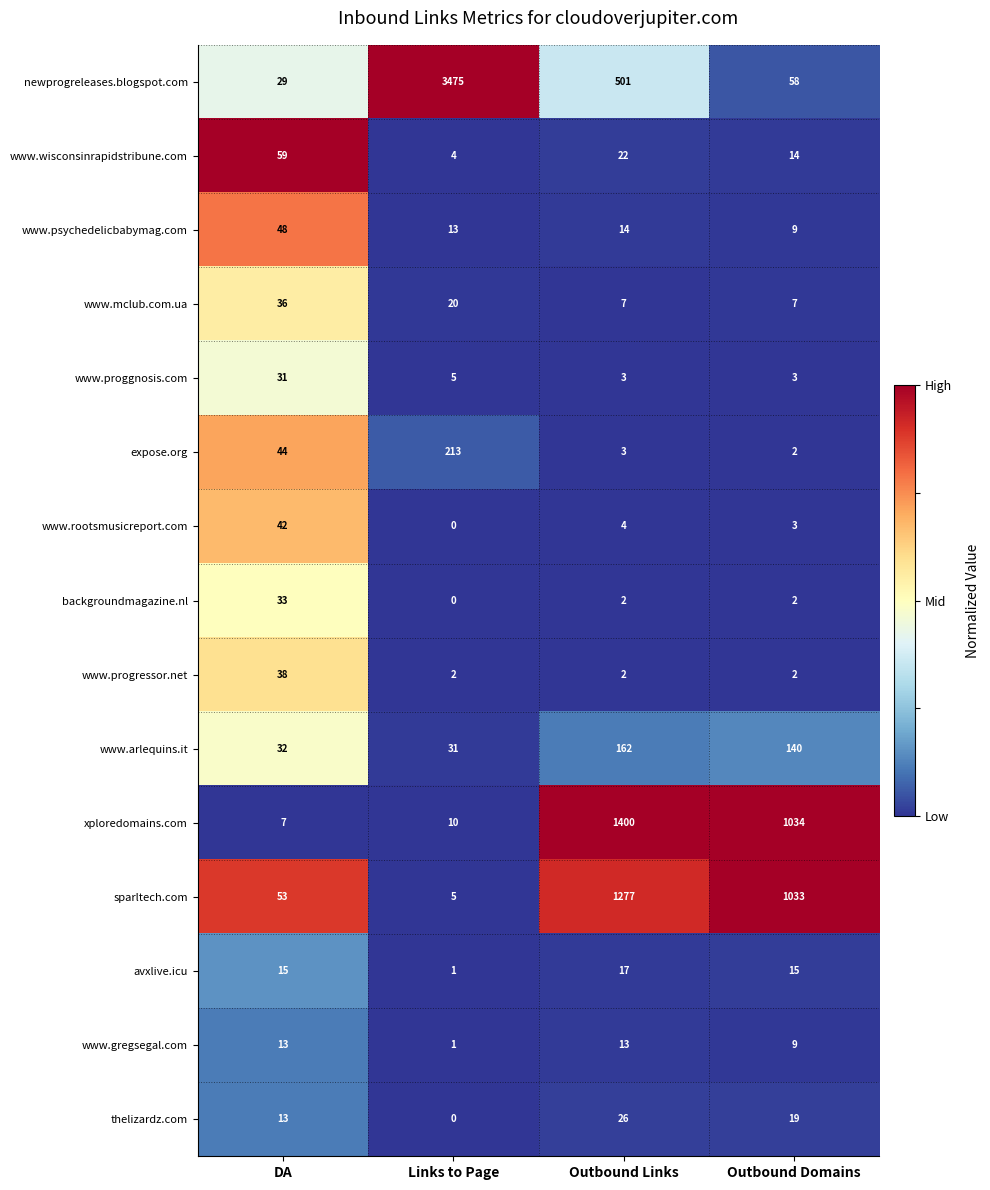

Rank the categories by xploredomains.com value from lowest to highest.

DA, Links to Page, Outbound Domains, Outbound Links